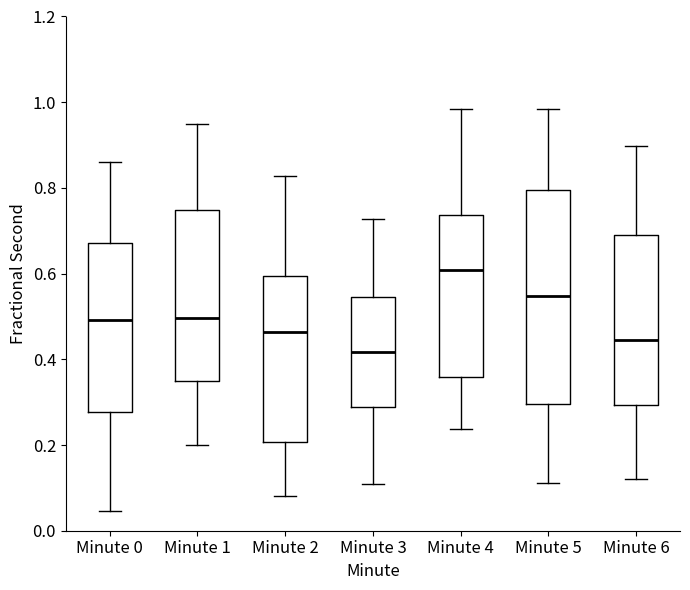

Where does the median line of the box for Minute 2 sit on the y-axis? The values are not printed on the chart, so give them approximately, as read against the axis.

0.46